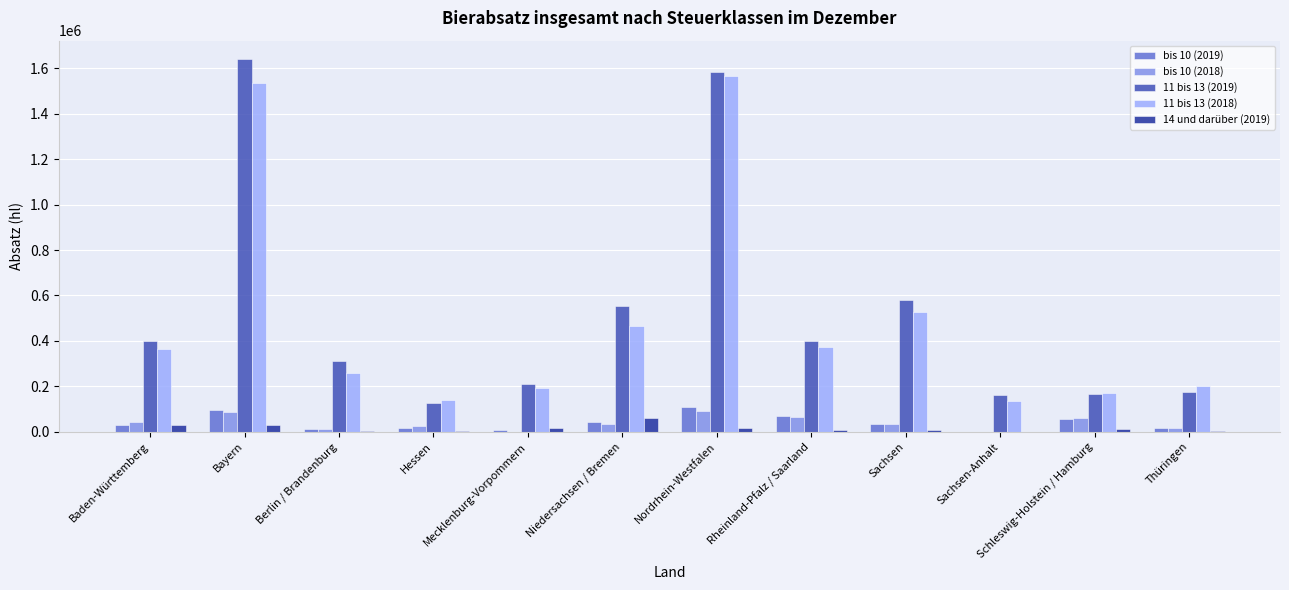

Is it true that bis 10 (2019) equals 69835.6 at Rheinland-Pfalz / Saarland?

True